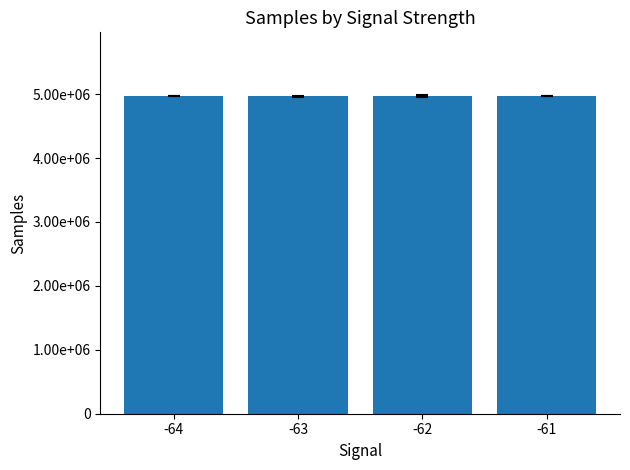

Between -61 and -63, which is larger?

-61